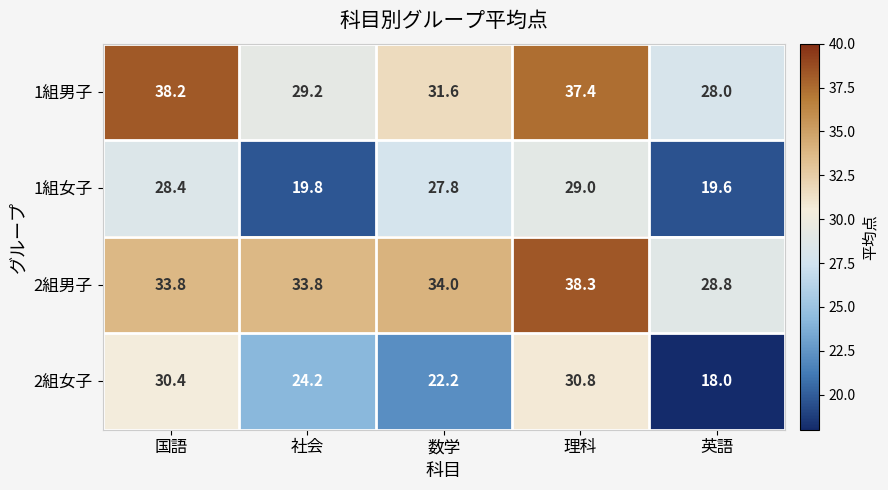

What is the approximate value of 2組男子 at 理科?

38.3